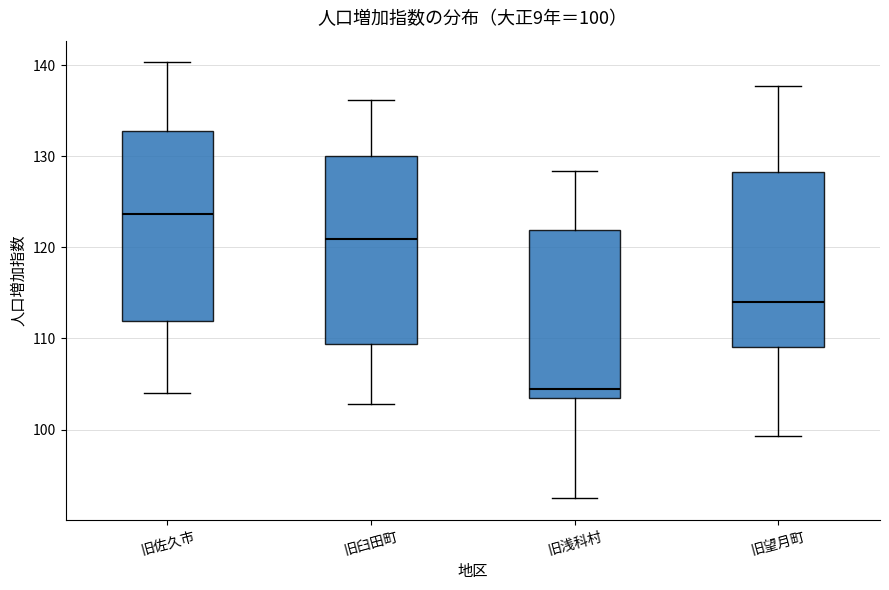

Which box's median line is the highest?

旧佐久市